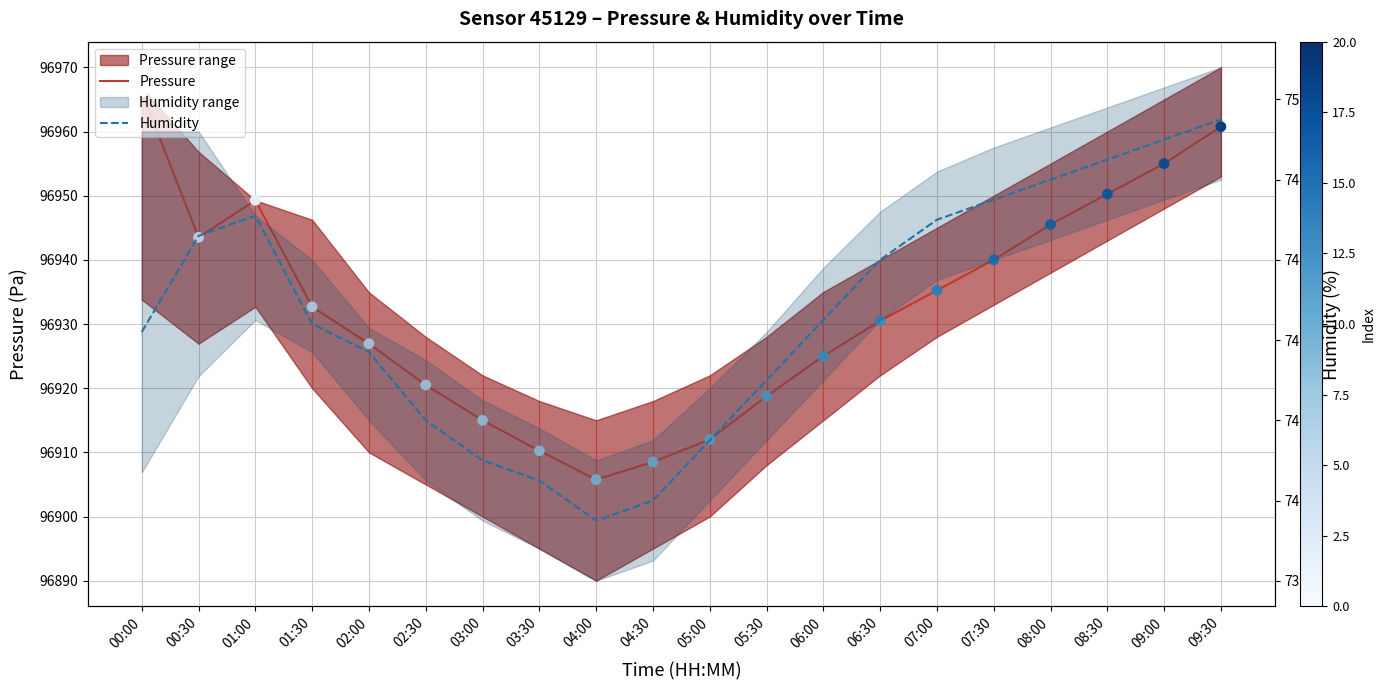

Which series contains the highest Y value?

Pressure